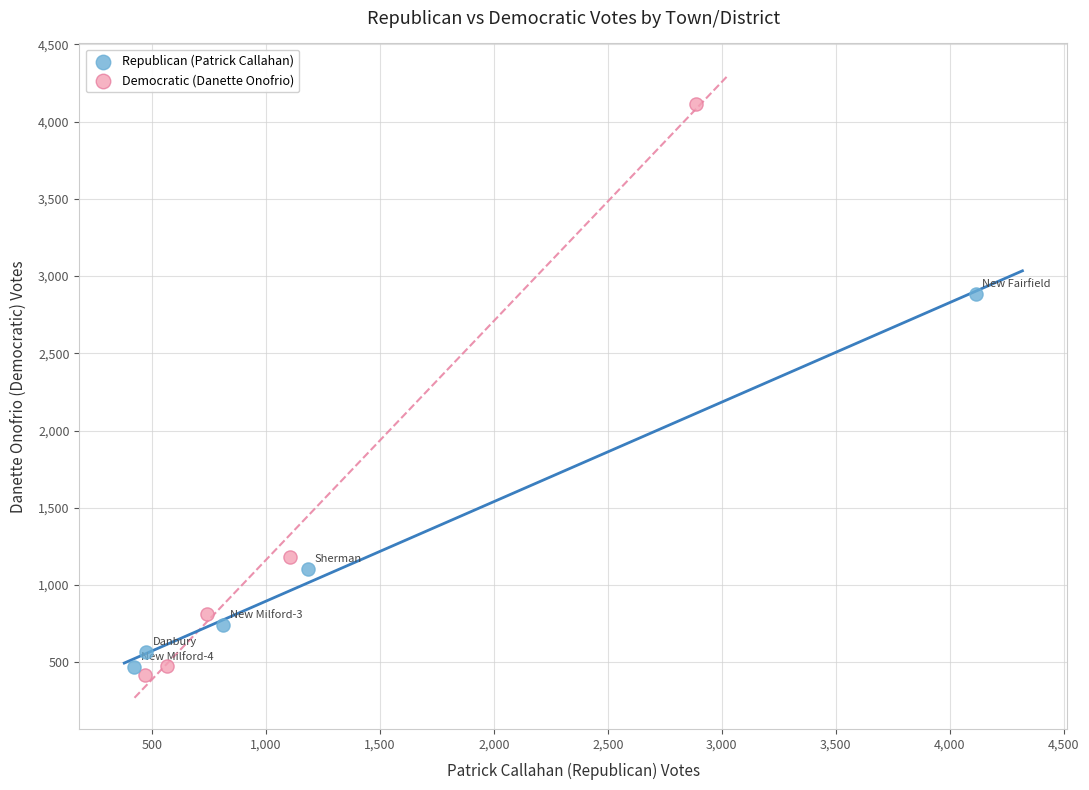

Which series has the widest spread of Y values?

Democratic (Danette Onofrio)